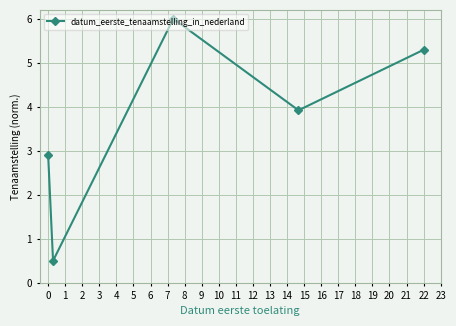

True or false: there are more than 2 points higher than both neighbors.

False